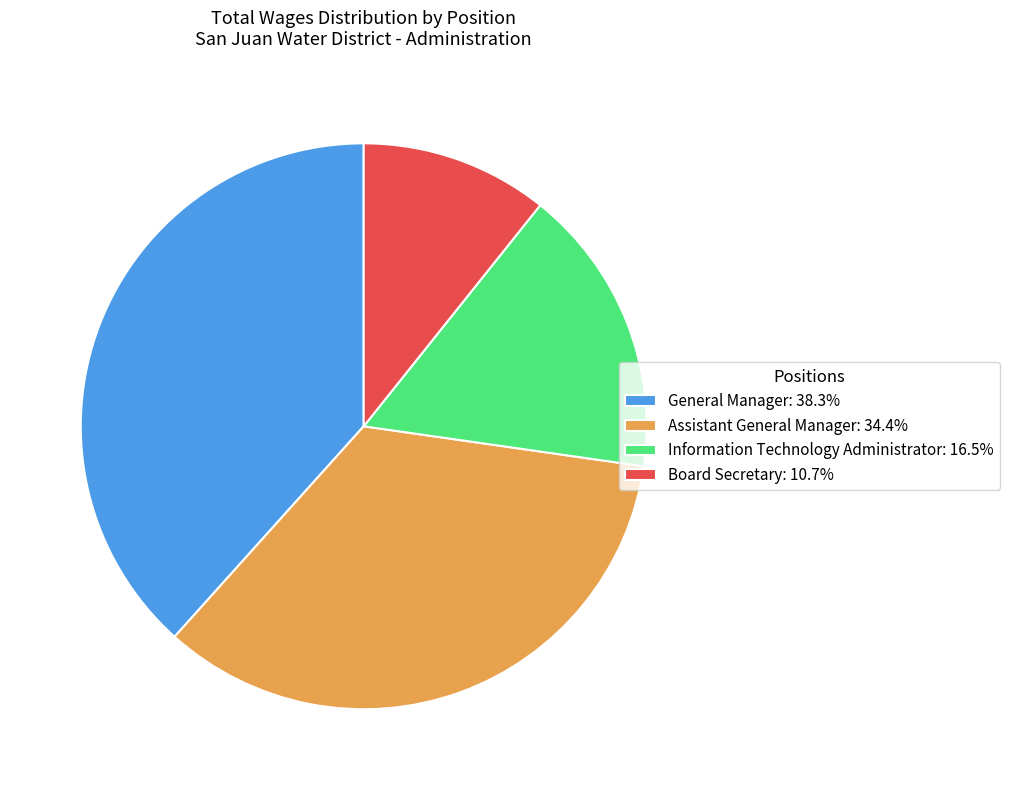

What is the ratio of the value at Information Technology Administrator to the value at Assistant General Manager?

0.5